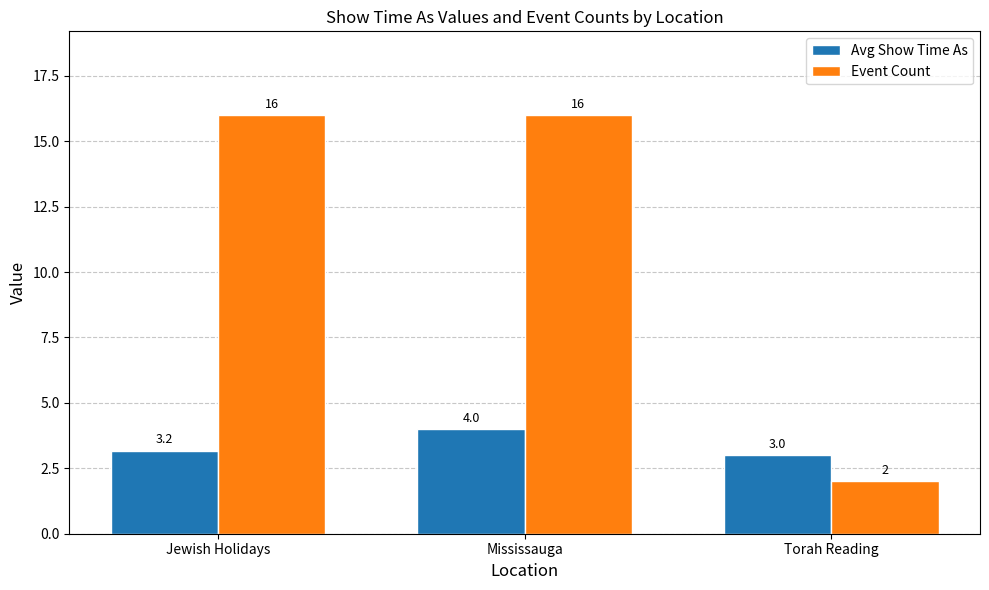

Rank the series at Torah Reading from lowest to highest value.

Event Count, Avg Show Time As